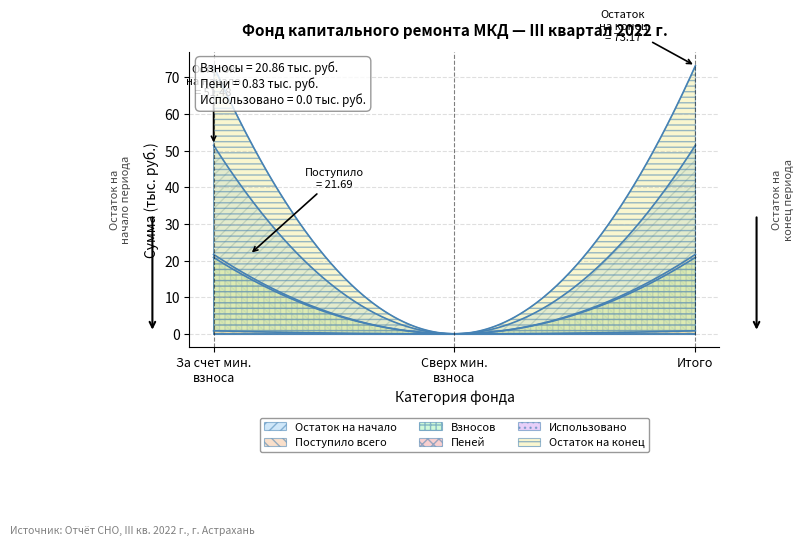

What is the maximum value shown in the chart?

73.2